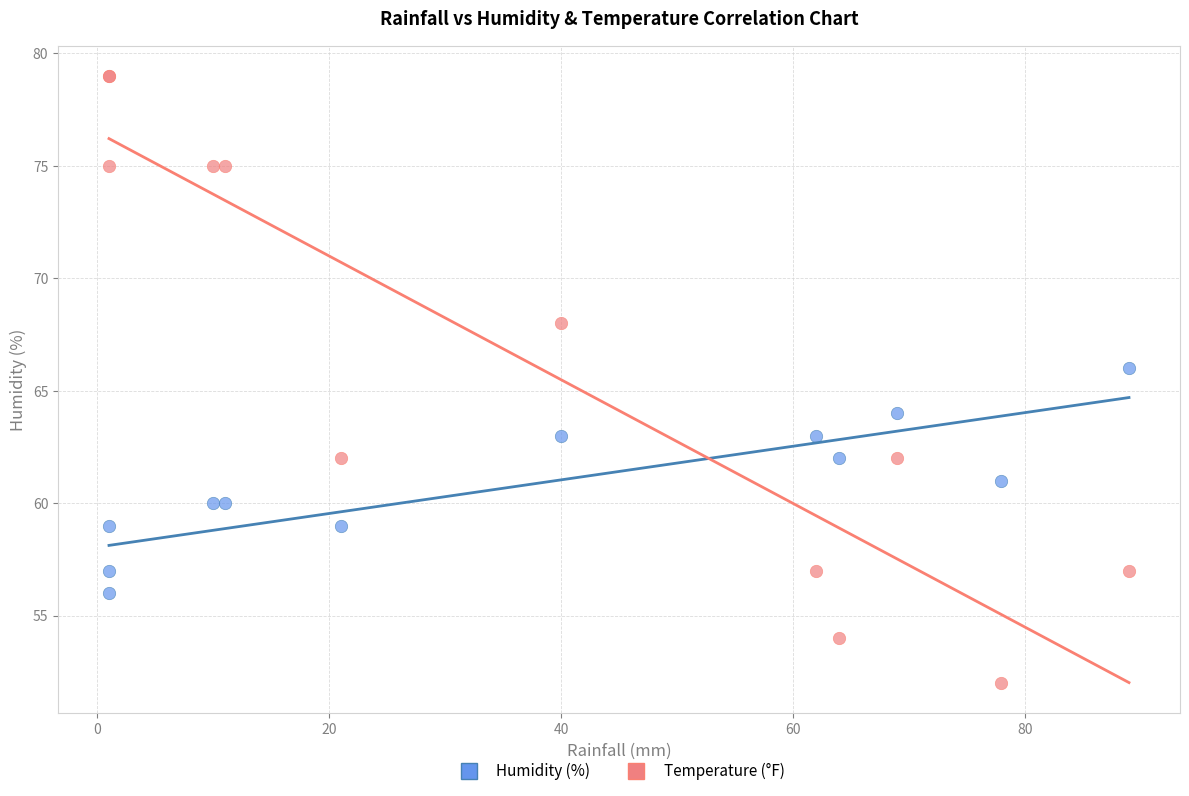

What are all the series names shown in the legend?

Humidity (%), Temperature (°F)